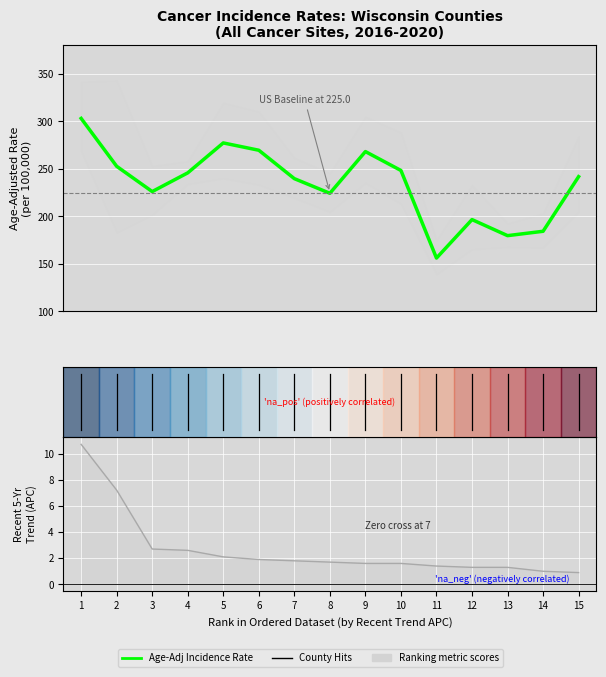

At which category does the data reach its first local peak?

5